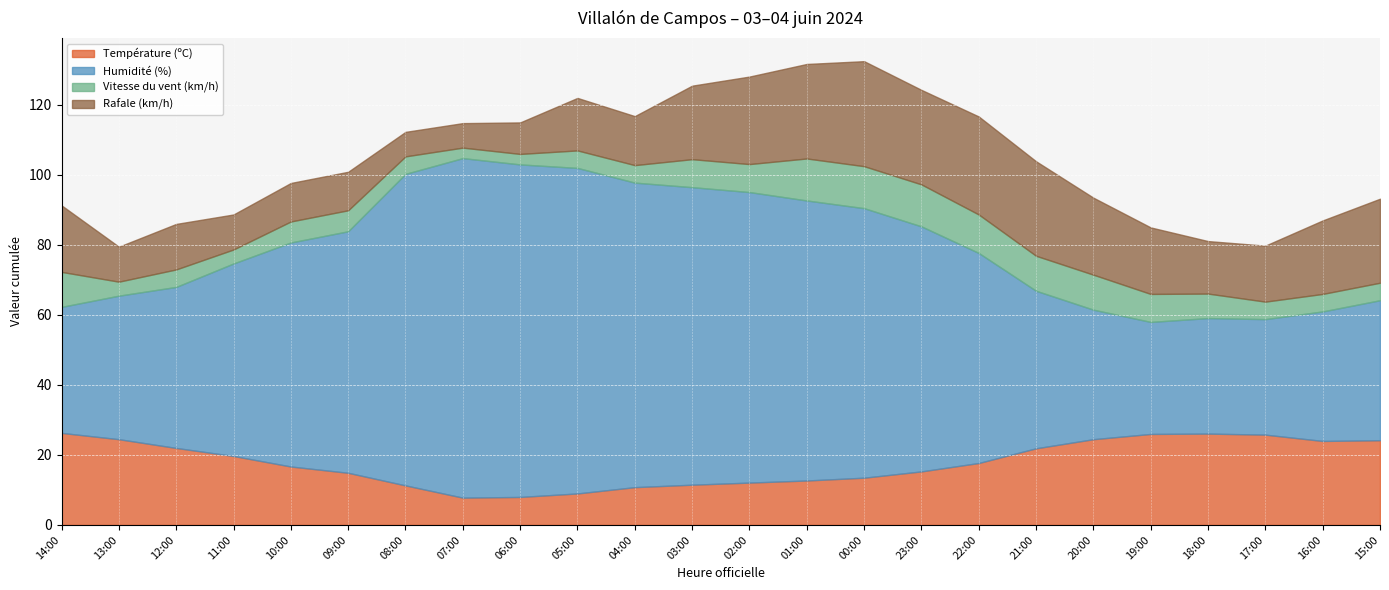

Reading left to right, list all the values displayed in this chart.

Température (ºC): 14:00=26.3	13:00=24.5	12:00=22.0	11:00=19.7	10:00=16.7	09:00=14.9	08:00=11.3	07:00=7.8	06:00=8.0	05:00=9.0	04:00=10.8	03:00=11.5	02:00=12.1	01:00=12.7	00:00=13.5	23:00=15.3	22:00=17.7	21:00=21.9	20:00=24.5	19:00=26.0	18:00=26.1	17:00=25.8	16:00=24.0	15:00=24.2
Humidité (%): 14:00=36.0	13:00=41.0	12:00=46.0	11:00=55.0	10:00=64.0	09:00=69.0	08:00=89.0	07:00=97.0	06:00=95.0	05:00=93.0	04:00=87.0	03:00=85.0	02:00=83.0	01:00=80.0	00:00=77.0	23:00=70.0	22:00=60.0	21:00=45.0	20:00=37.0	19:00=32.0	18:00=33.0	17:00=33.0	16:00=37.0	15:00=40.0
Vitesse du vent (km/h): 14:00=10.0	13:00=4.0	12:00=5.0	11:00=4.0	10:00=6.0	09:00=6.0	08:00=5.0	07:00=3.0	06:00=3.0	05:00=5.0	04:00=5.0	03:00=8.0	02:00=8.0	01:00=12.0	00:00=12.0	23:00=12.0	22:00=11.0	21:00=10.0	20:00=10.0	19:00=8.0	18:00=7.0	17:00=5.0	16:00=5.0	15:00=5.0
Rafale (km/h): 14:00=19.0	13:00=10.0	12:00=13.0	11:00=10.0	10:00=11.0	09:00=11.0	08:00=7.0	07:00=7.0	06:00=9.0	05:00=15.0	04:00=14.0	03:00=21.0	02:00=25.0	01:00=27.0	00:00=30.0	23:00=27.0	22:00=28.0	21:00=27.0	20:00=22.0	19:00=19.0	18:00=15.0	17:00=16.0	16:00=21.0	15:00=24.0